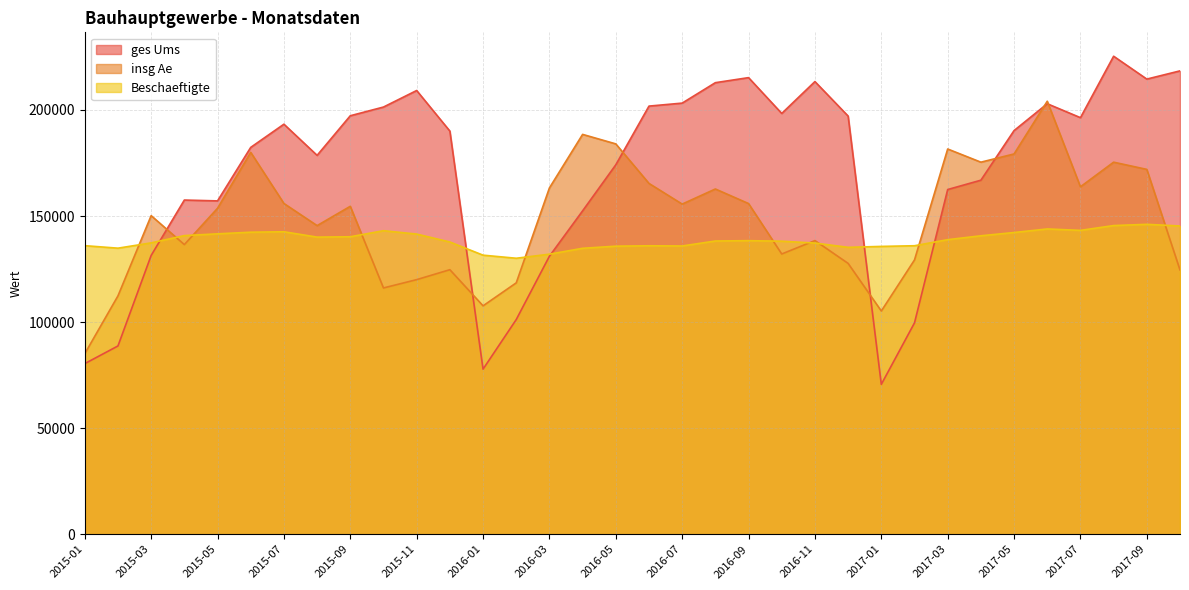

Rank the categories by ges Ums value from lowest to highest.

2017-01, 2016-01, 2015-01, 2015-02, 2017-02, 2016-02, 2016-03, 2015-03, 2016-04, 2015-05, 2015-04, 2017-03, 2017-04, 2016-05, 2015-08, 2015-06, 2015-12, 2017-05, 2015-07, 2017-07, 2016-12, 2015-09, 2016-10, 2015-10, 2016-06, 2017-06, 2016-07, 2015-11, 2016-08, 2016-11, 2017-09, 2016-09, 2017-10, 2017-08